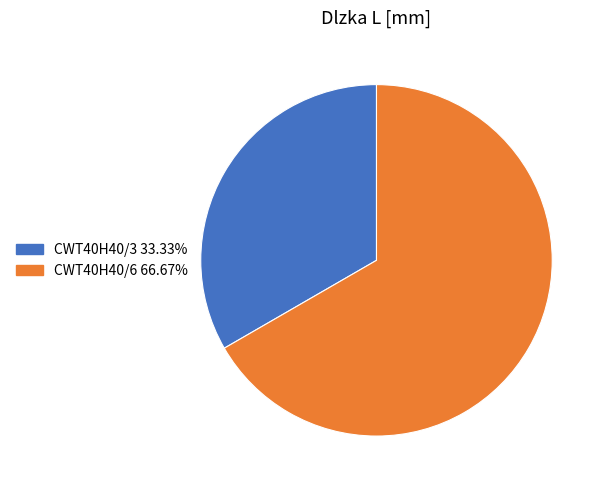

Between CWT40H40/3 and CWT40H40/6, which is larger?

CWT40H40/6